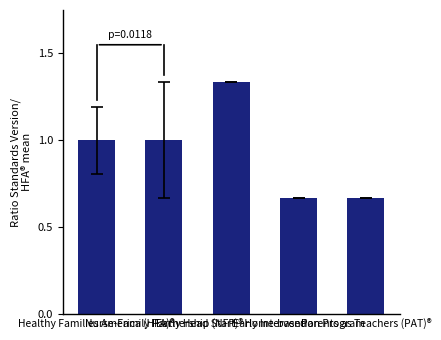

How many bars are there in total?

5